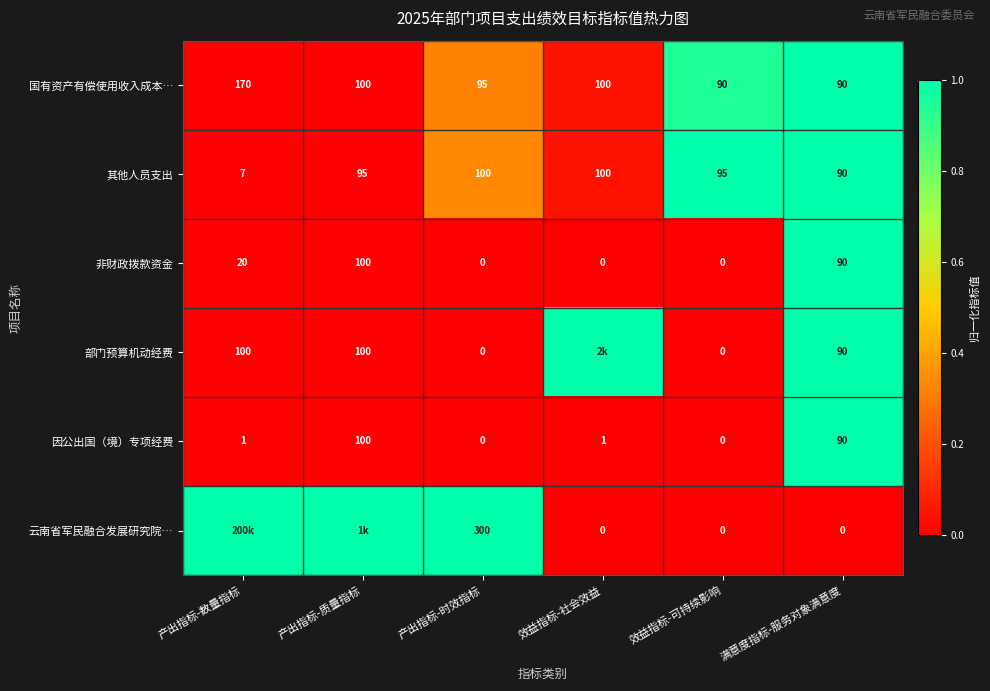

What is the total value across all series at 产出指标-数量指标?

1.0